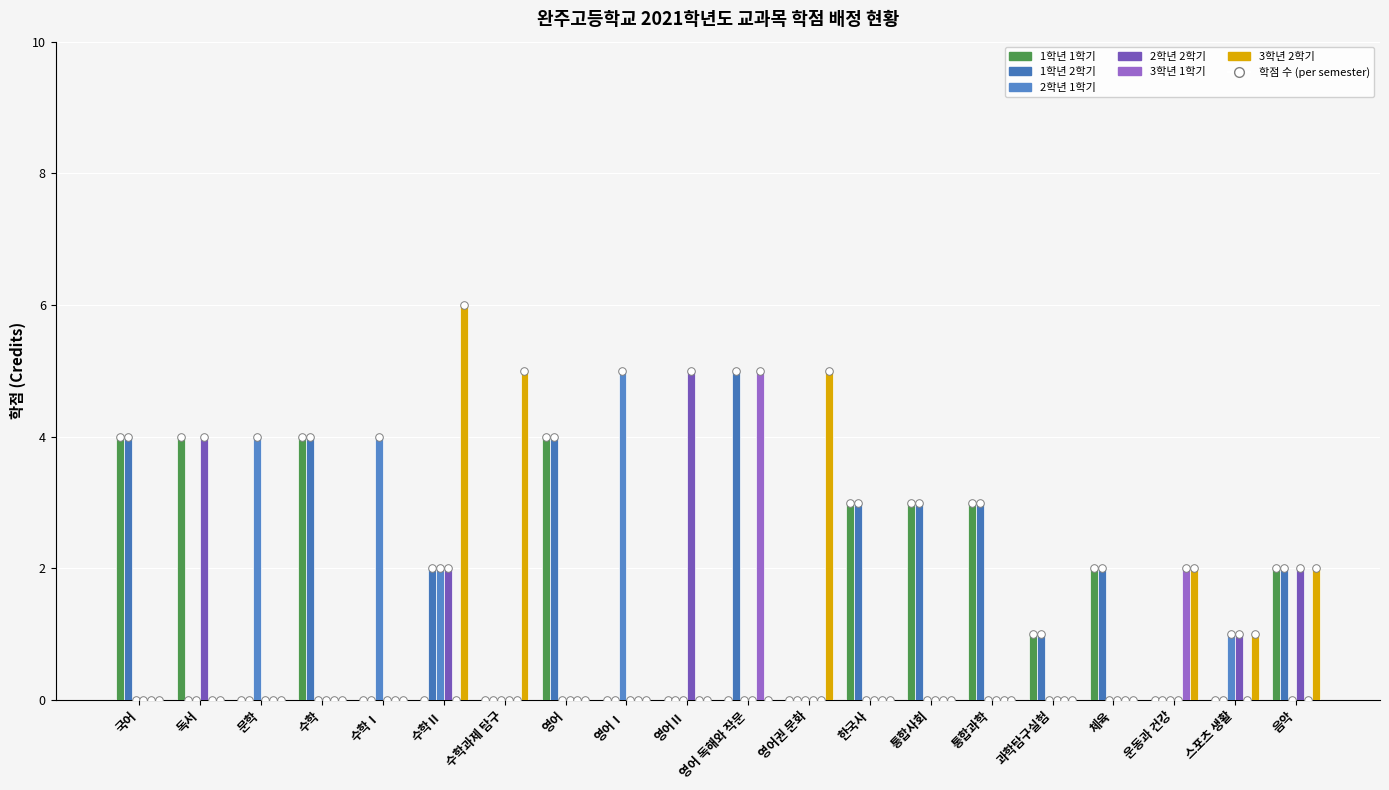

What is the total value across all series at 영어Ⅰ?

5